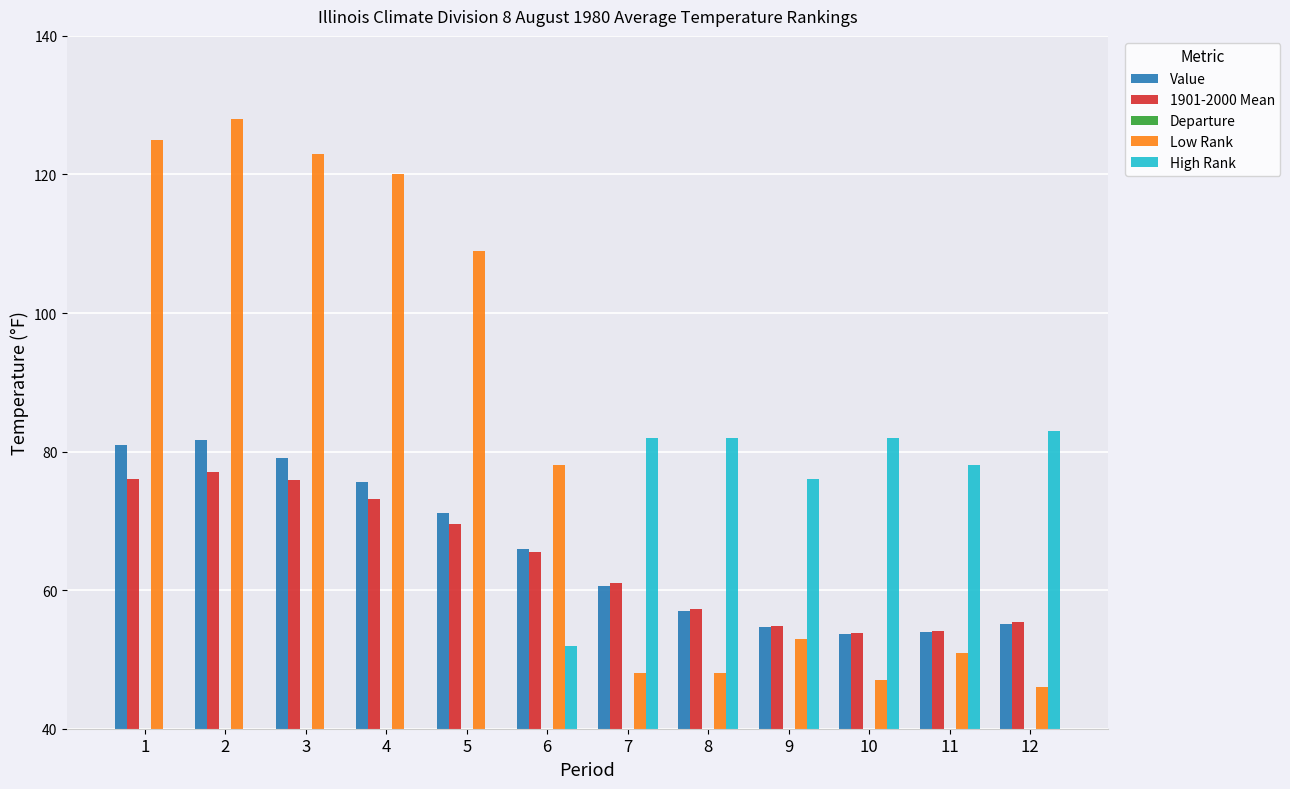

Rank the series at 6 from highest to lowest value.

Low Rank, Value, 1901-2000 Mean, High Rank, Departure